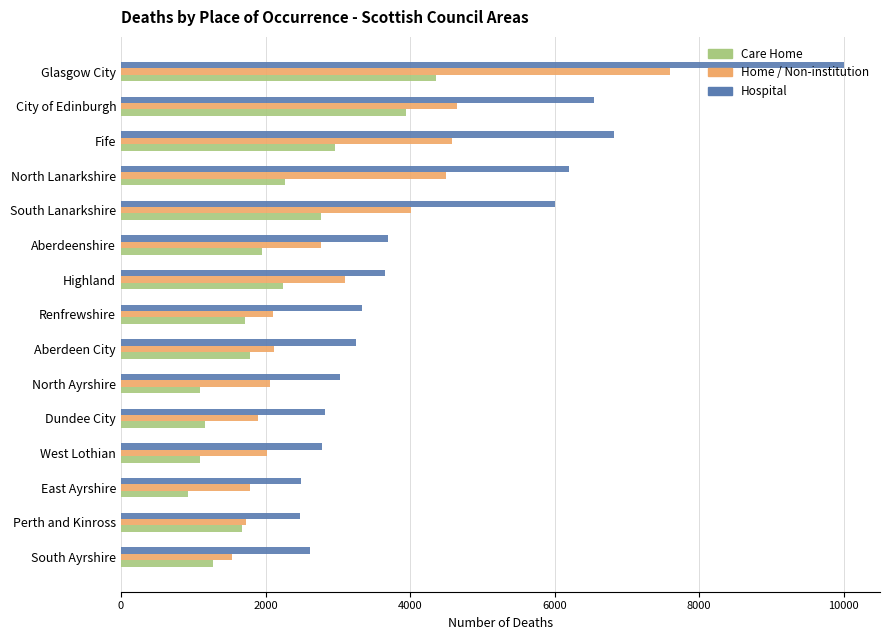

List the series in order of their peak value, highest first.

Hospital, Home / Non-institution, Care Home